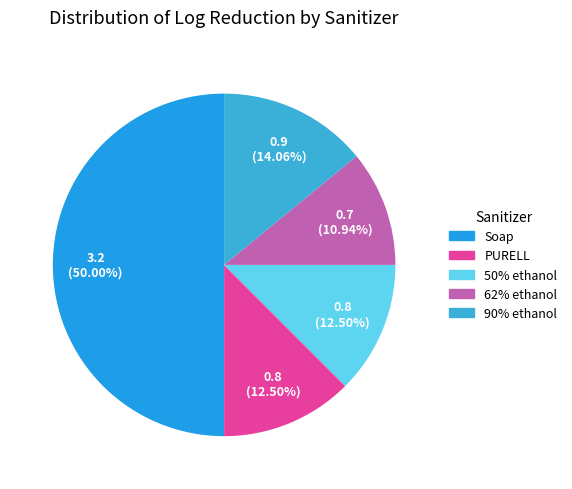

To the nearest percent, what portion does 50% ethanol represent?

12%